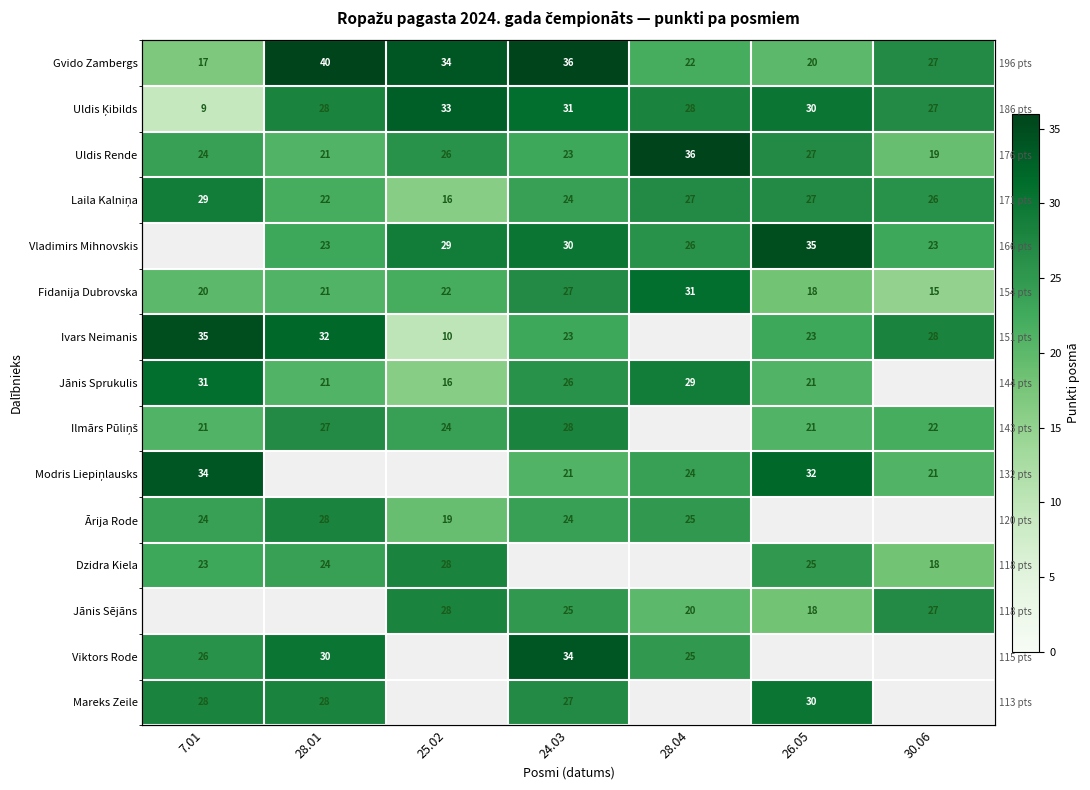

How many values in the Ilmārs Pūliņš series exceed 24?

2